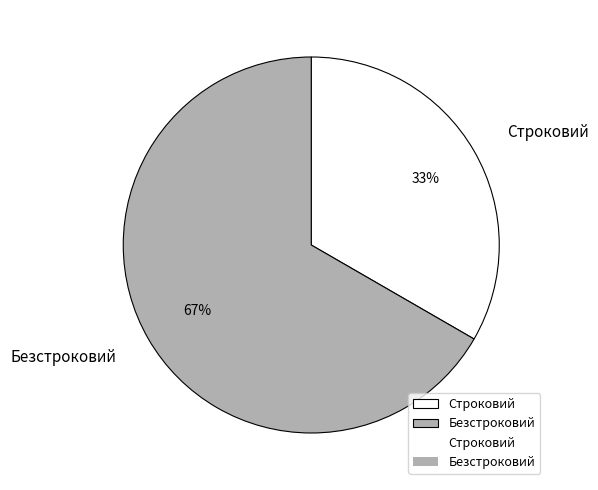

Is the sum of Безстроковий and Строковий greater than half?

Yes